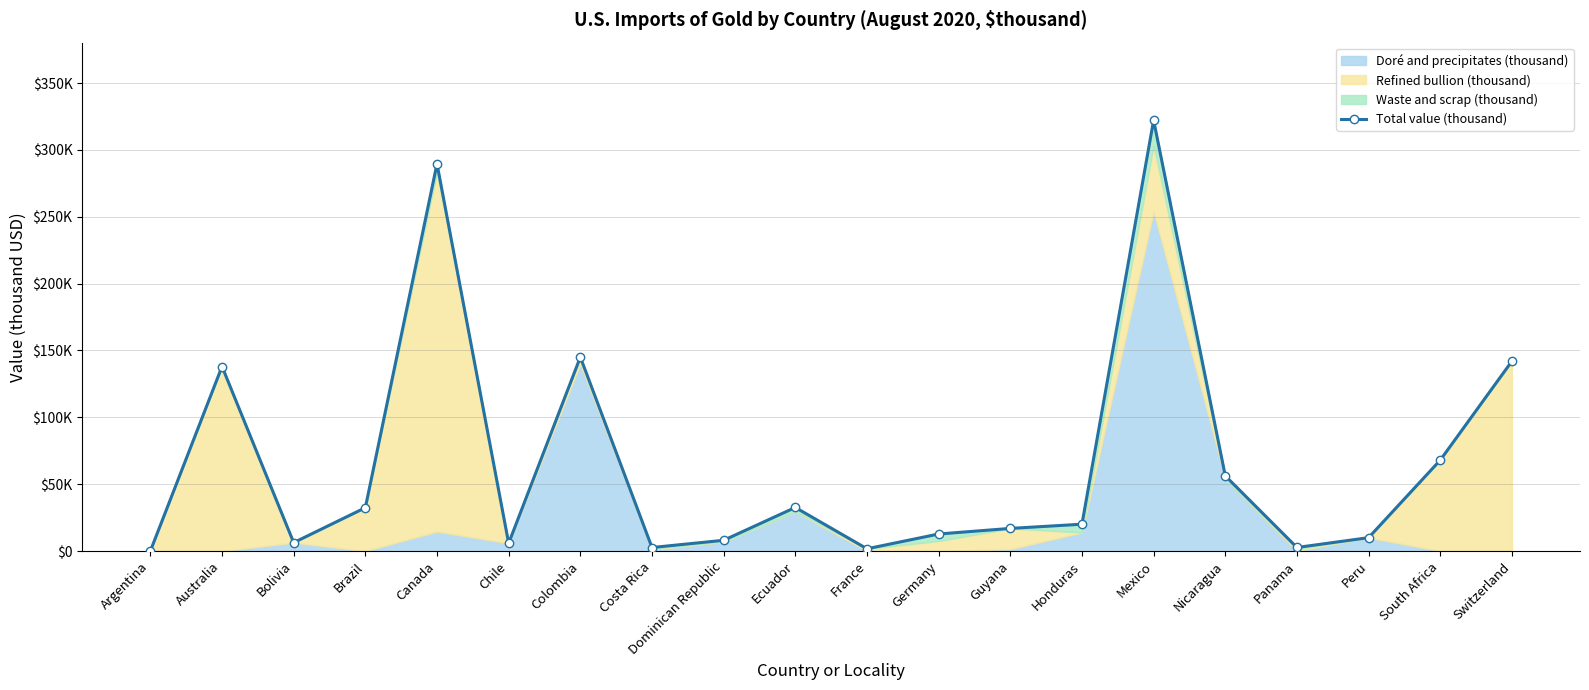

How many lines are shown in the chart?

1